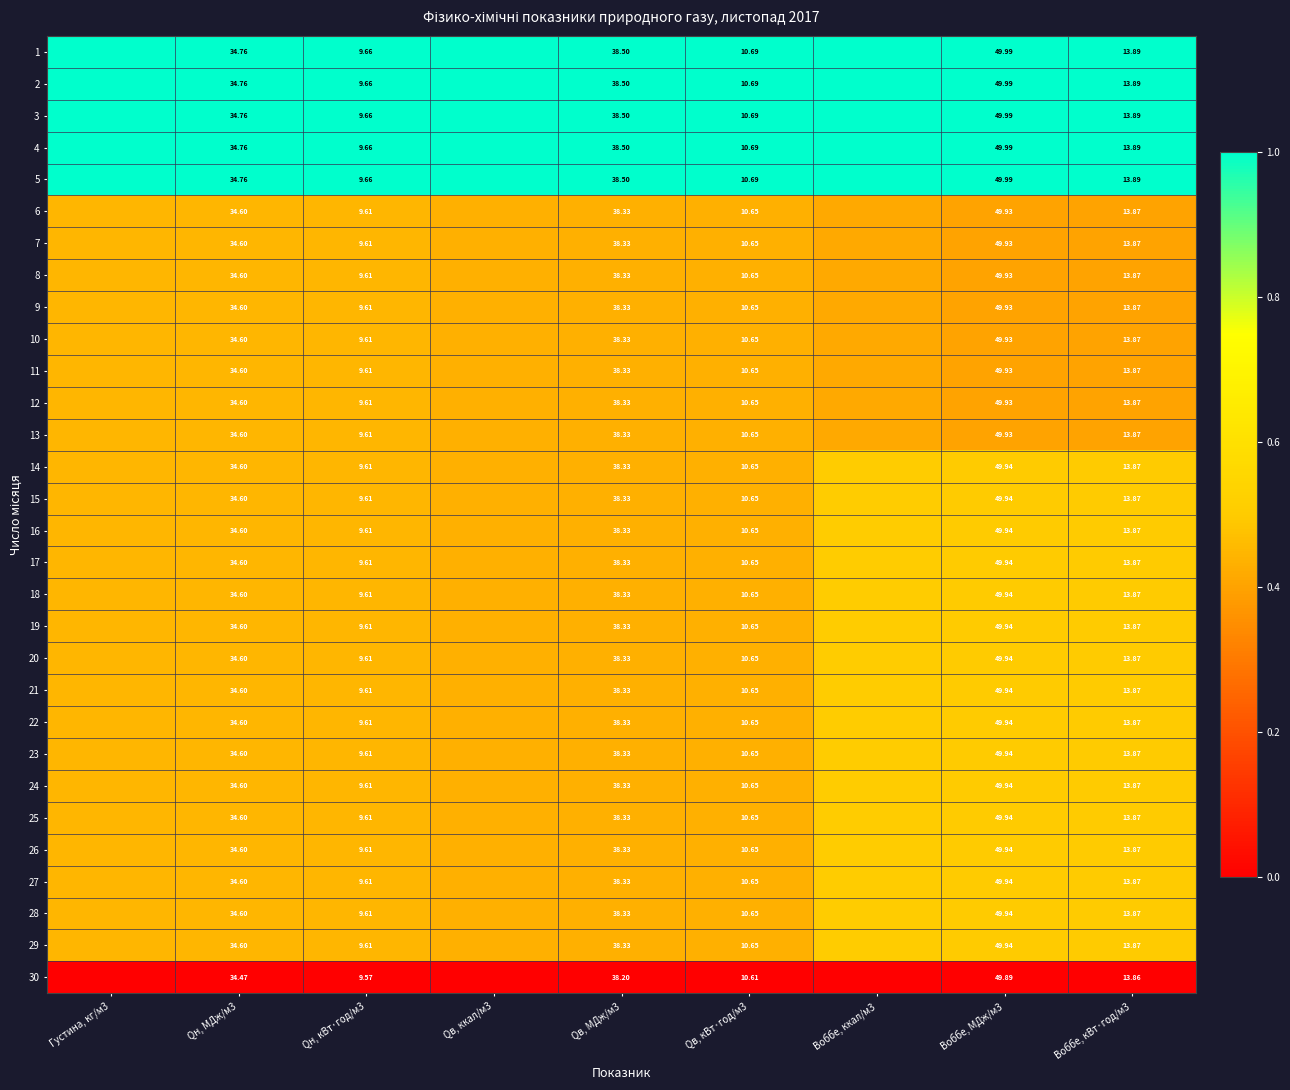

What is the spread (max minus min) of values at Густина, кг/м3?

1.0